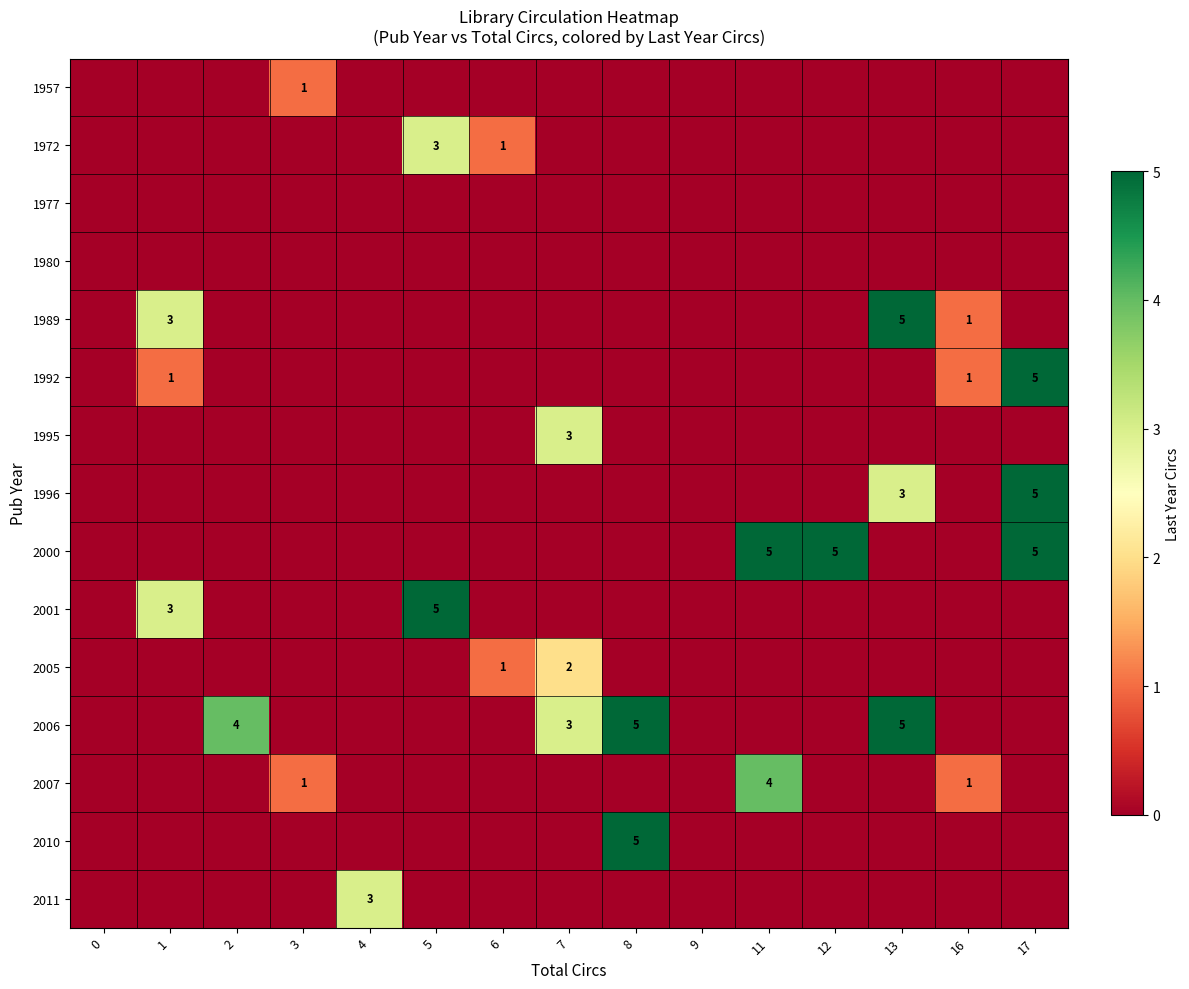

Which series changed the most between 1 and 11?

row_8